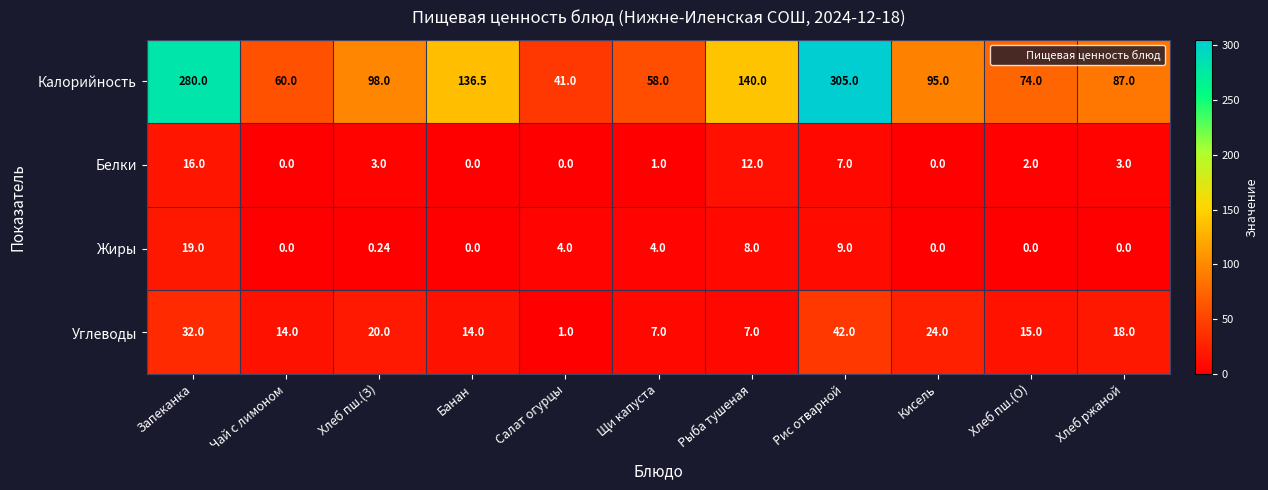

At which category is the sum across all series the highest?

Рис отварной